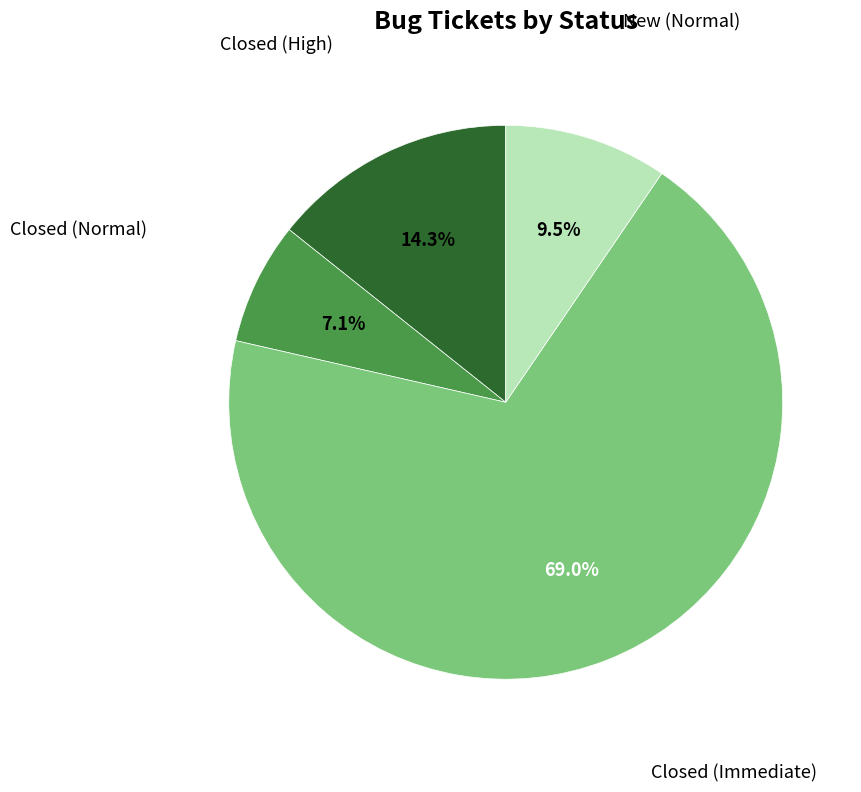

Which category accounts for the majority?

Closed (Immediate)